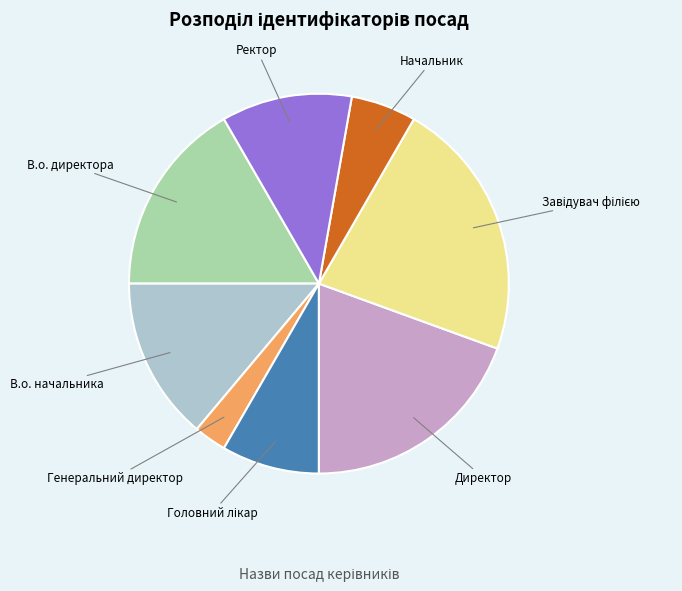

Is it true that Начальник is 11% of the pie?

False